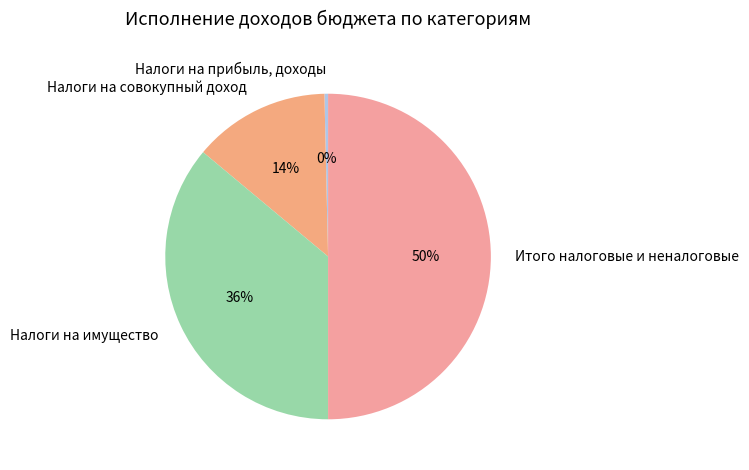

Combined, do Налоги на совокупный доход and Налоги на прибыль, доходы account for over 50%?

No